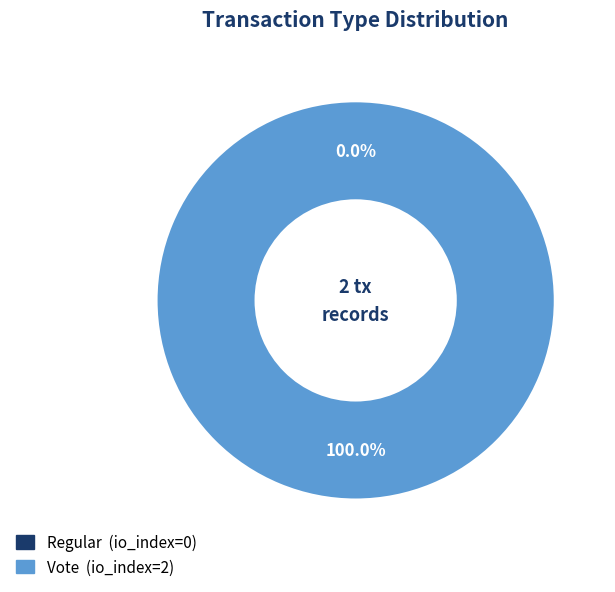

Rank the categories by value from highest to lowest.

Vote, Regular